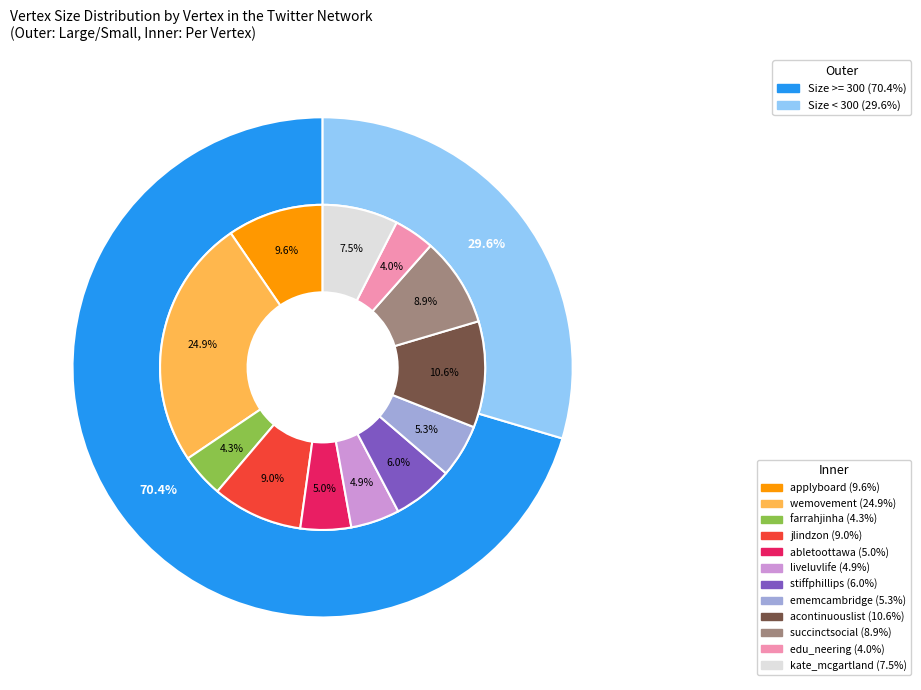

Which category has the biggest portion of the pie?

wemovement